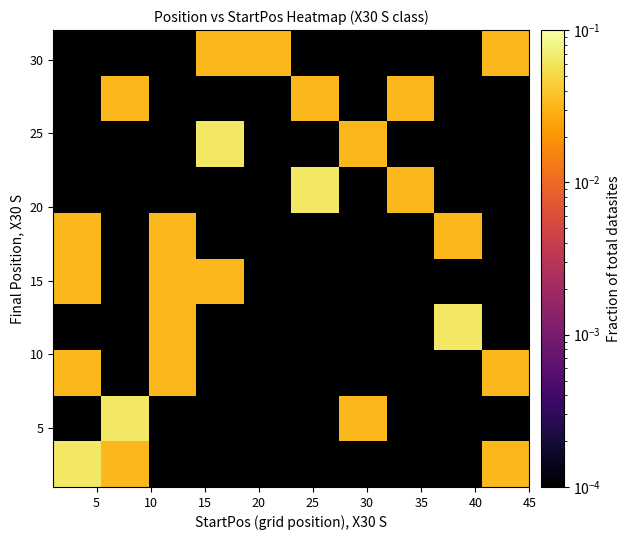

What is the greatest value displayed?

0.1